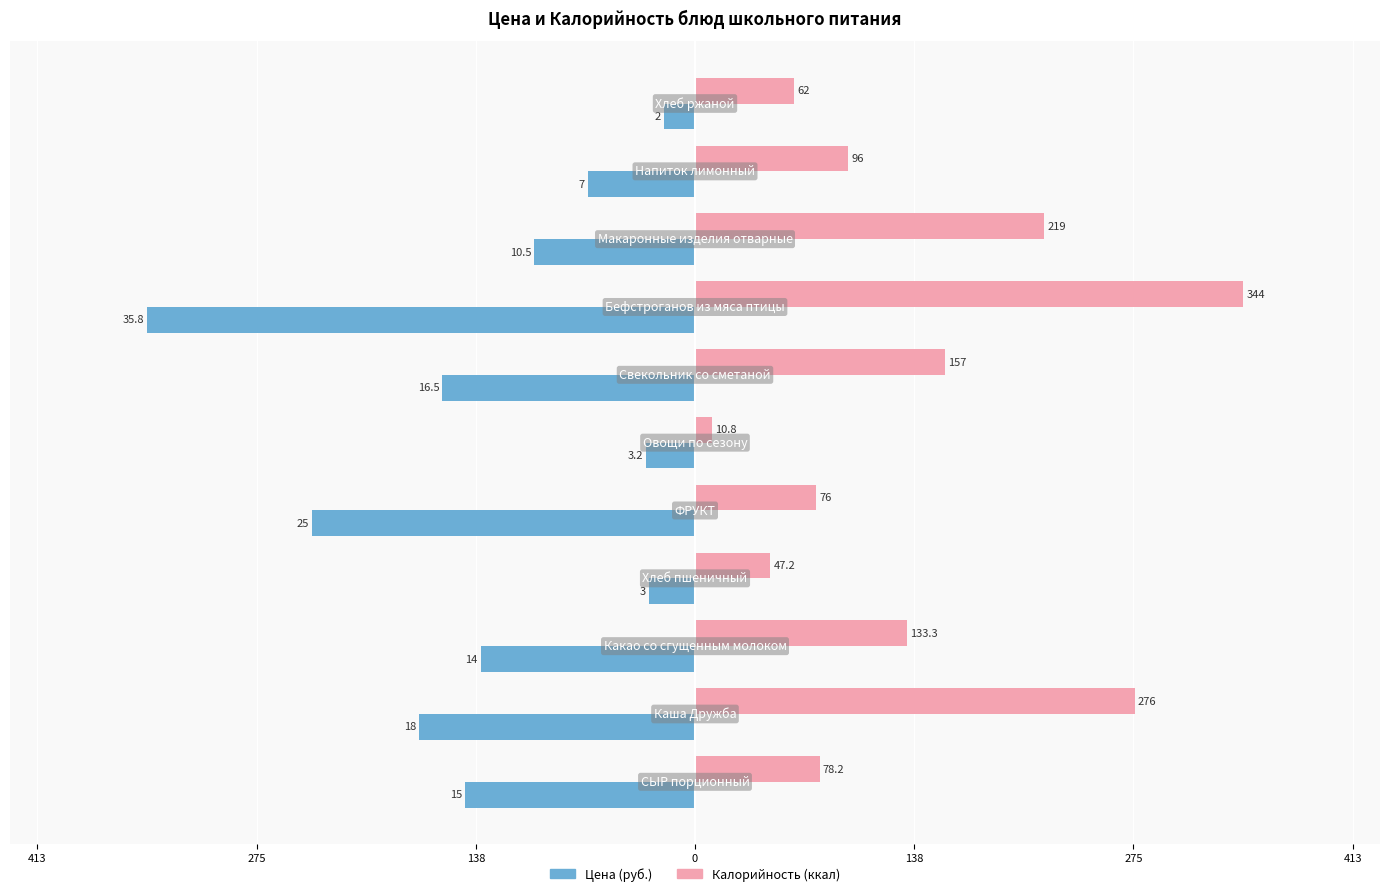

Rank the series by their maximum value, from lowest to highest.

Цена (руб.), Калорийность (ккал)